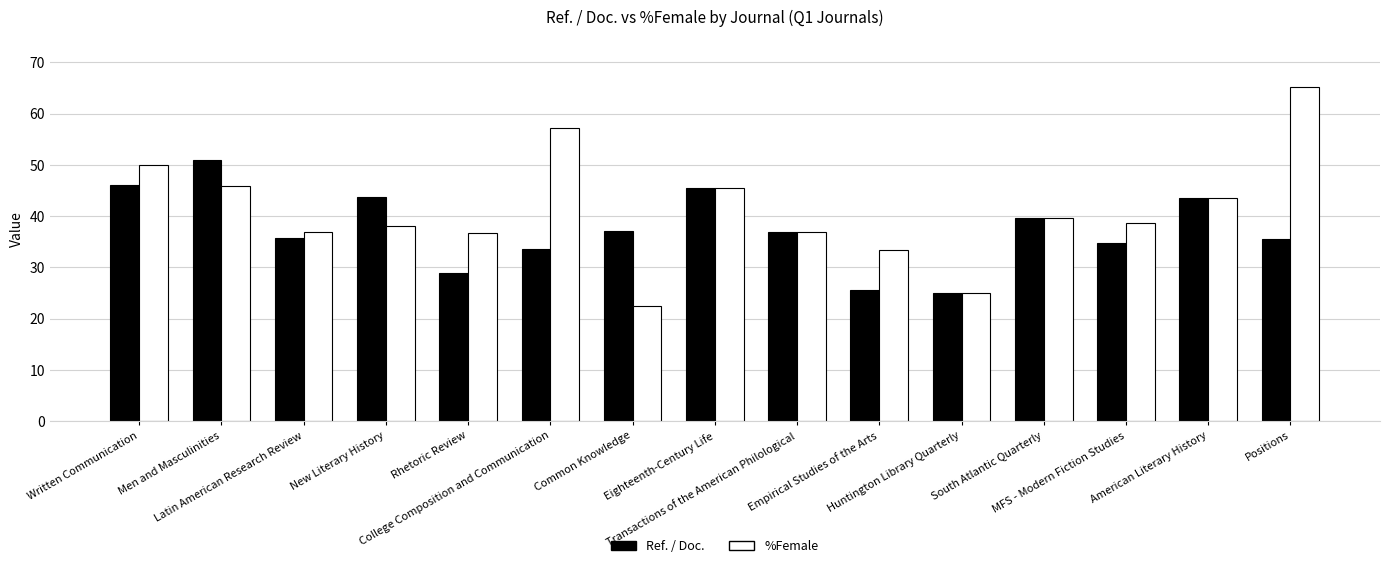

Is the value of %Female at Transactions of the American Philological greater than the value of Ref. / Doc. at Huntington Library Quarterly?

Yes